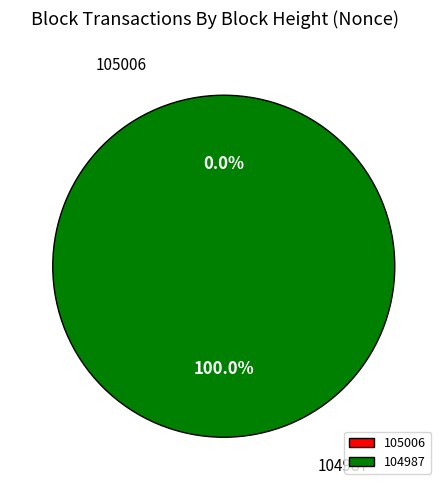

What is the smallest slice in the pie chart?

105006